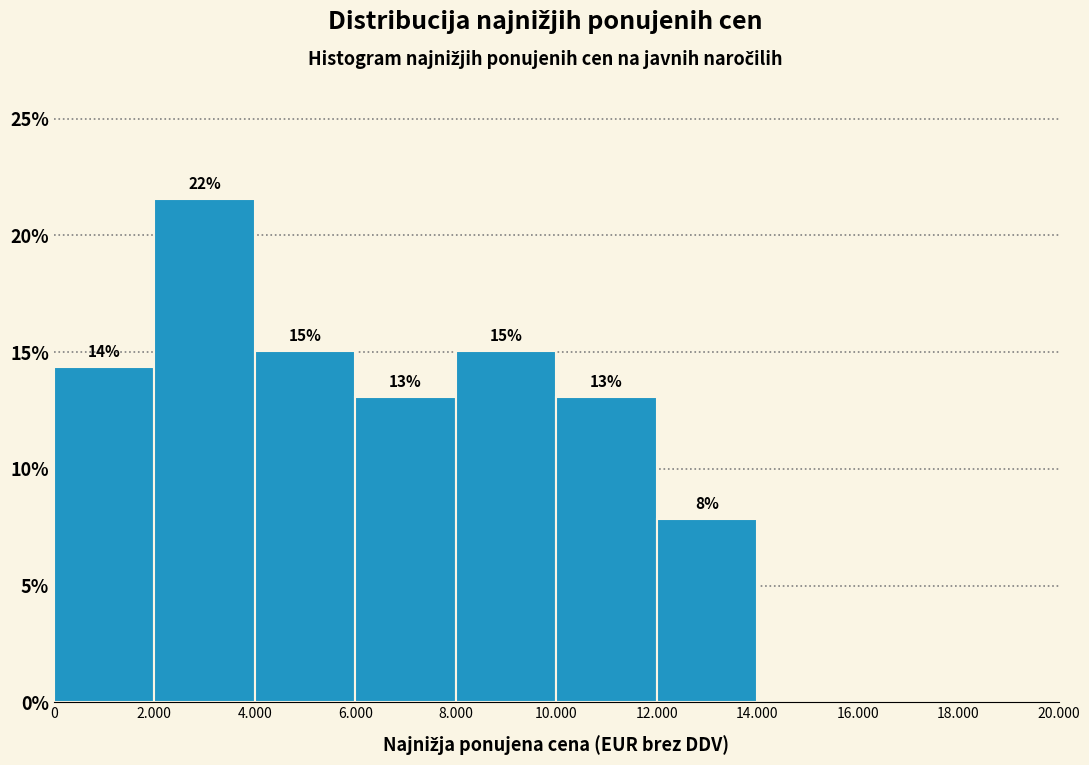

Are the bars horizontal?

No